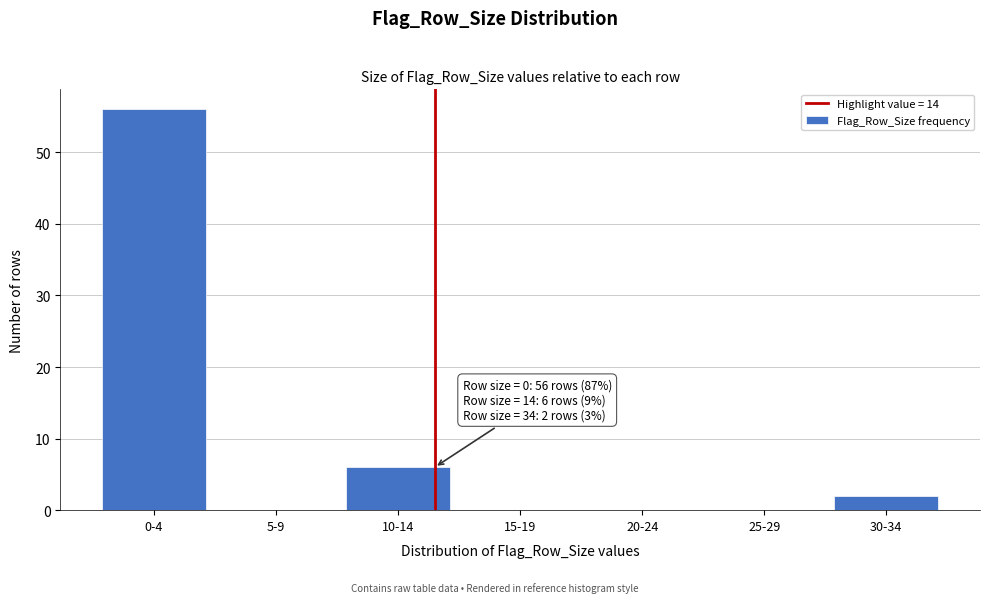

Reading left to right, transcribe all the data shown in this chart.

0-4=56	5-9=0	10-14=6	15-19=0	20-24=0	25-29=0	30-34=2